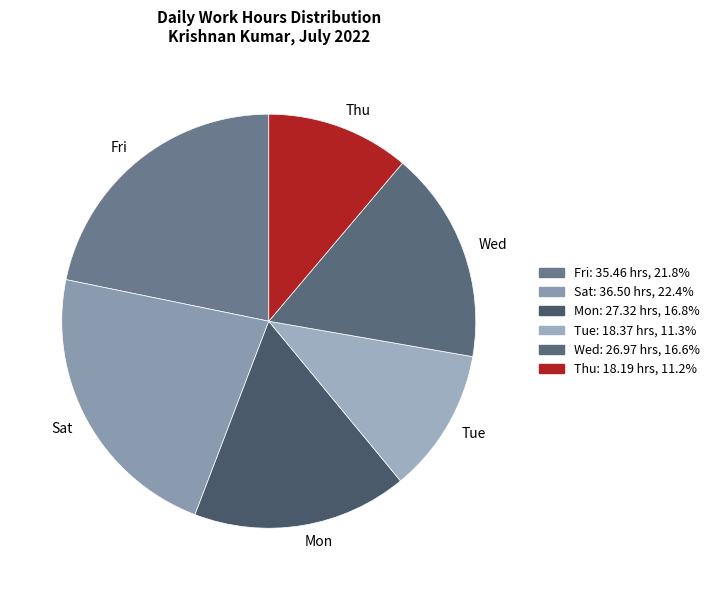

Does any single category account for the majority?

No